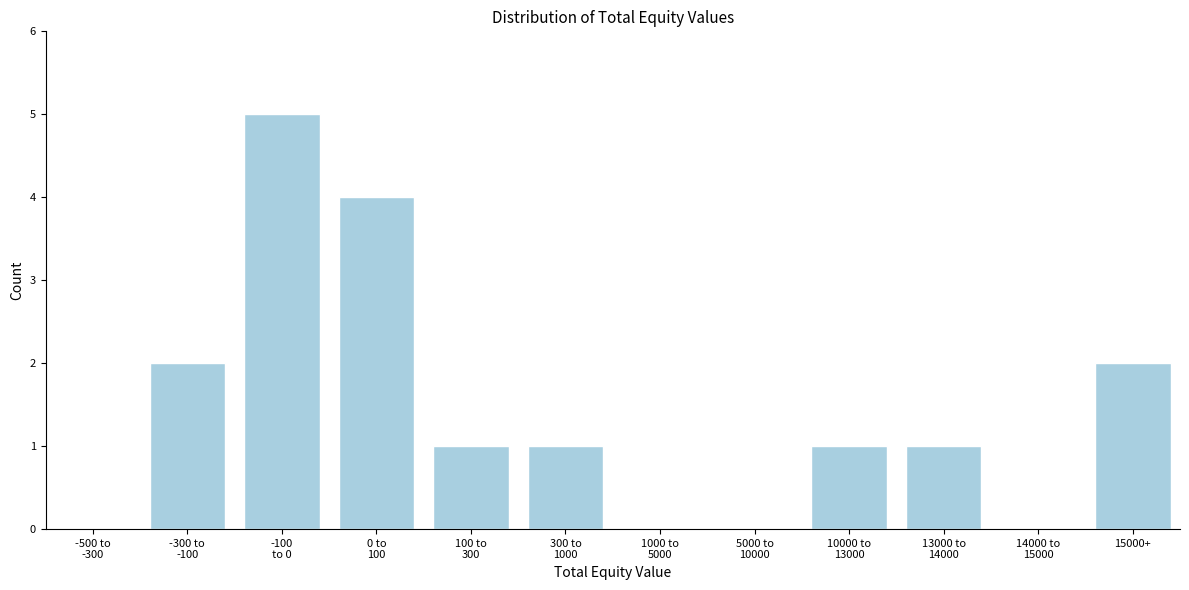

What is the sum of all values?

17